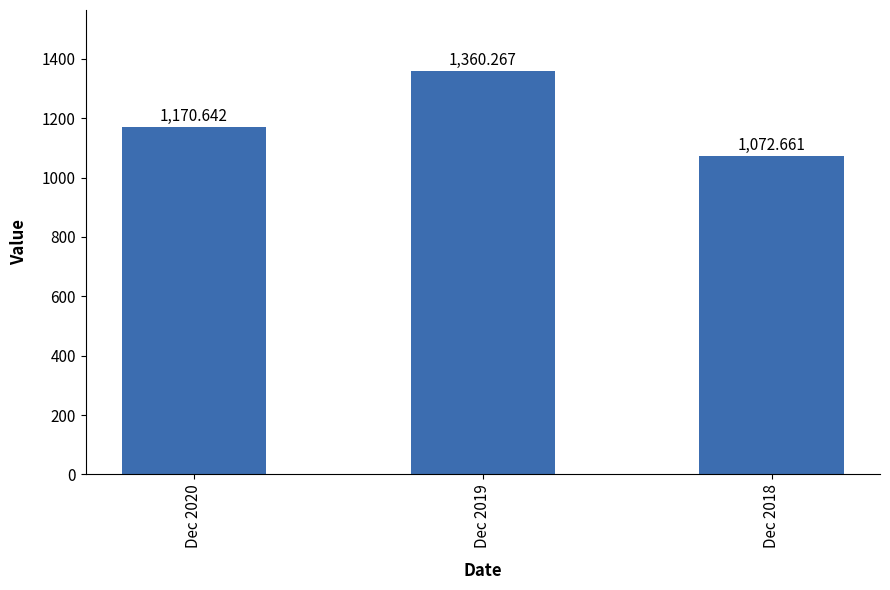

What is the sum of the values at Dec 2019 and Dec 2020?

2530.9